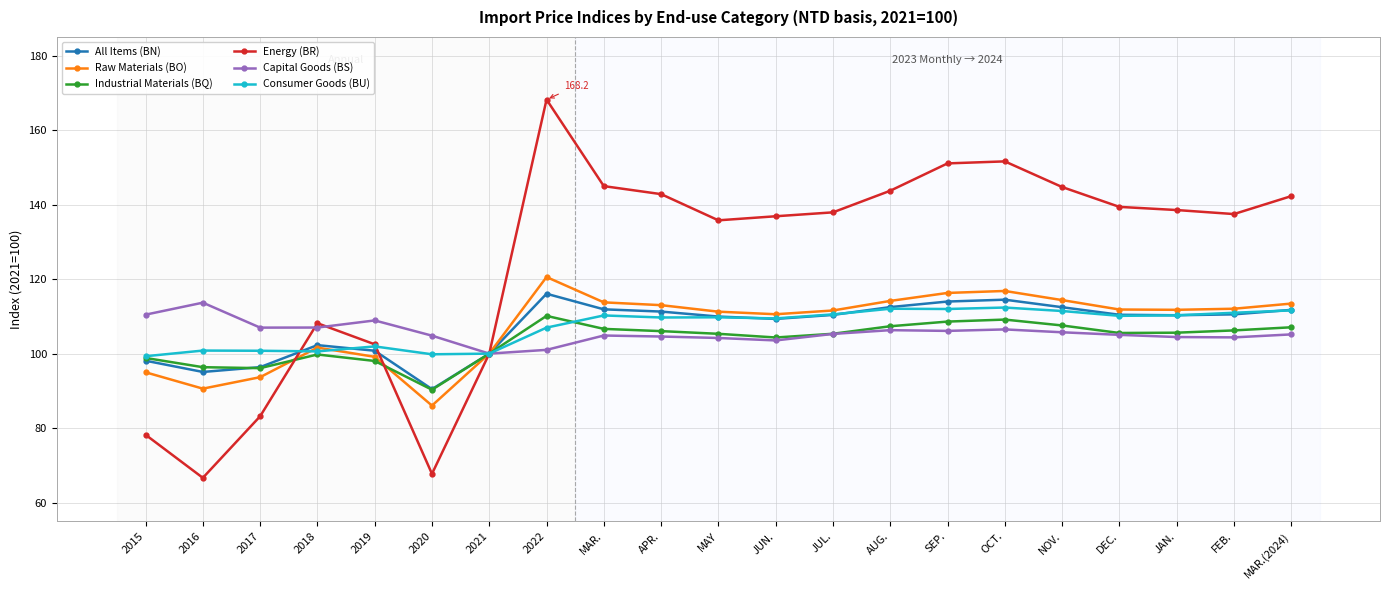

Which category has the highest value across all series?

2022